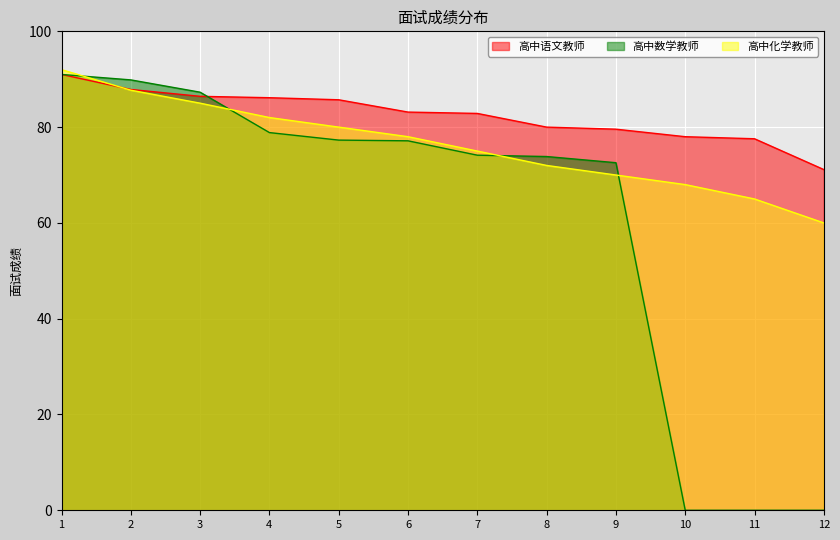

Reading left to right, extract all data points from this chart.

高中语文教师: 91.0	87.9	86.4	86.1	85.7	83.1	82.9	80.0	79.6	78.0	77.6	71.1
高中数学教师: 91.0	89.9	87.3	78.9	77.3	77.1	74.1	73.9	72.6	0.0	0.0	0.0
高中化学教师: 92.0	87.7	85.0	82.0	80.0	78.0	75.0	72.0	70.0	68.0	65.0	60.0